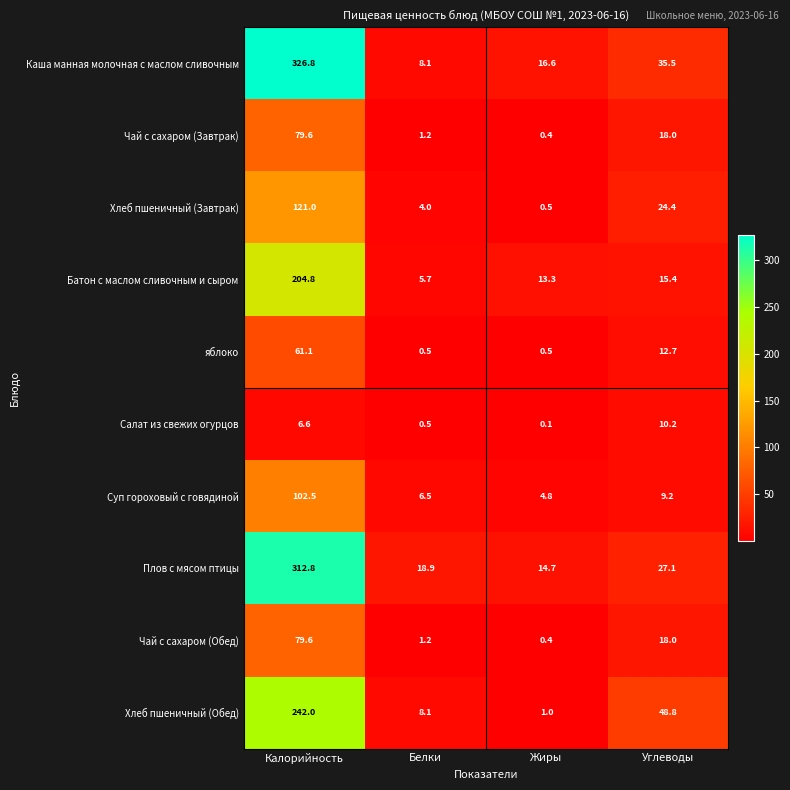

The Хлеб пшеничный (Обед) series shows 11.7 at Белки. True or false?

False